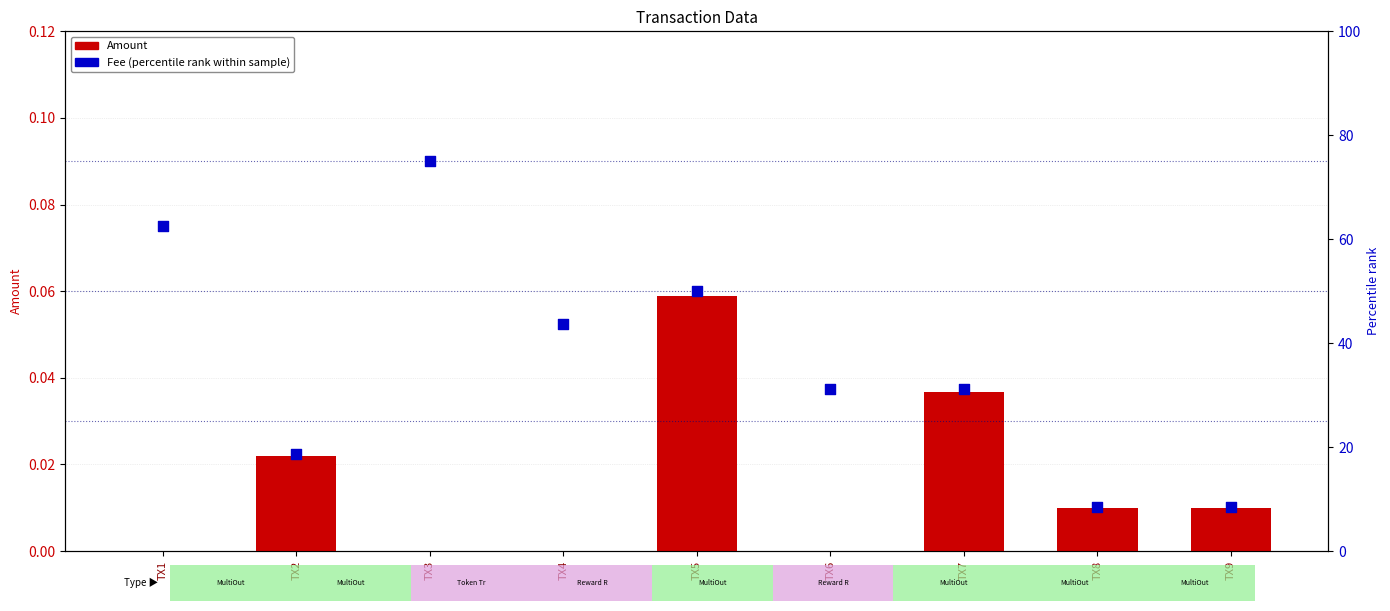

Is the value of Fee (percentile rank) at TX1 greater than the value of Amount at TX9?

Yes